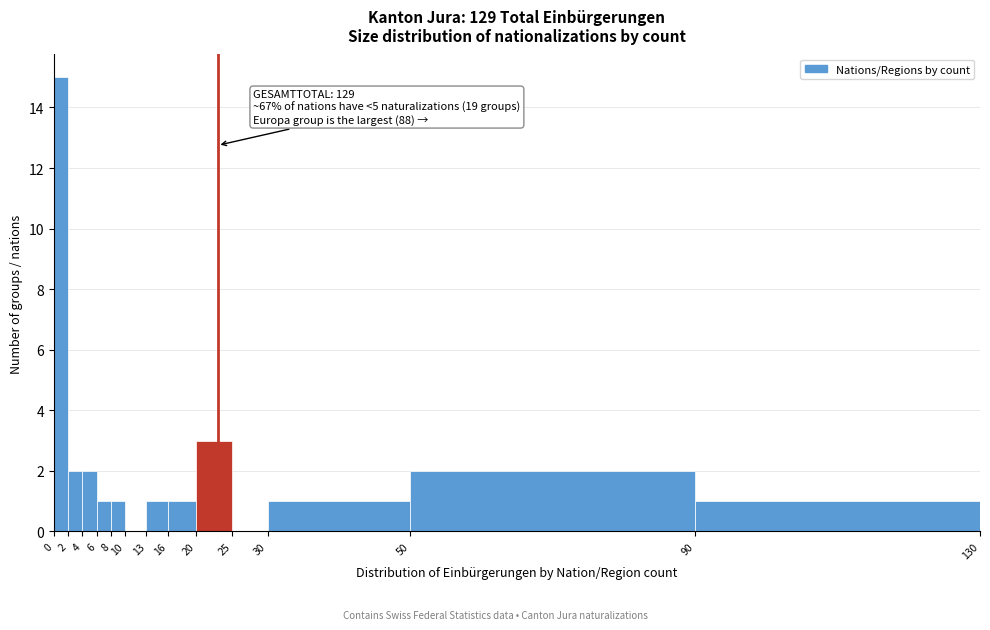

Which range on the x-axis has the tallest bar?

0 to 2